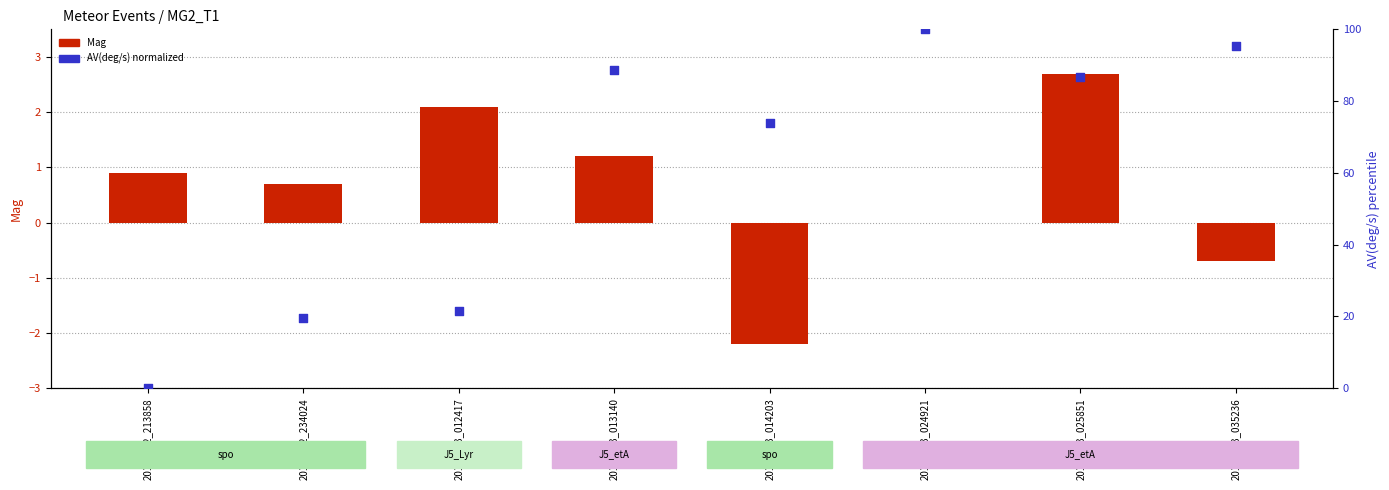

Which series has the widest spread of Y values?

AV(deg/s) normalized